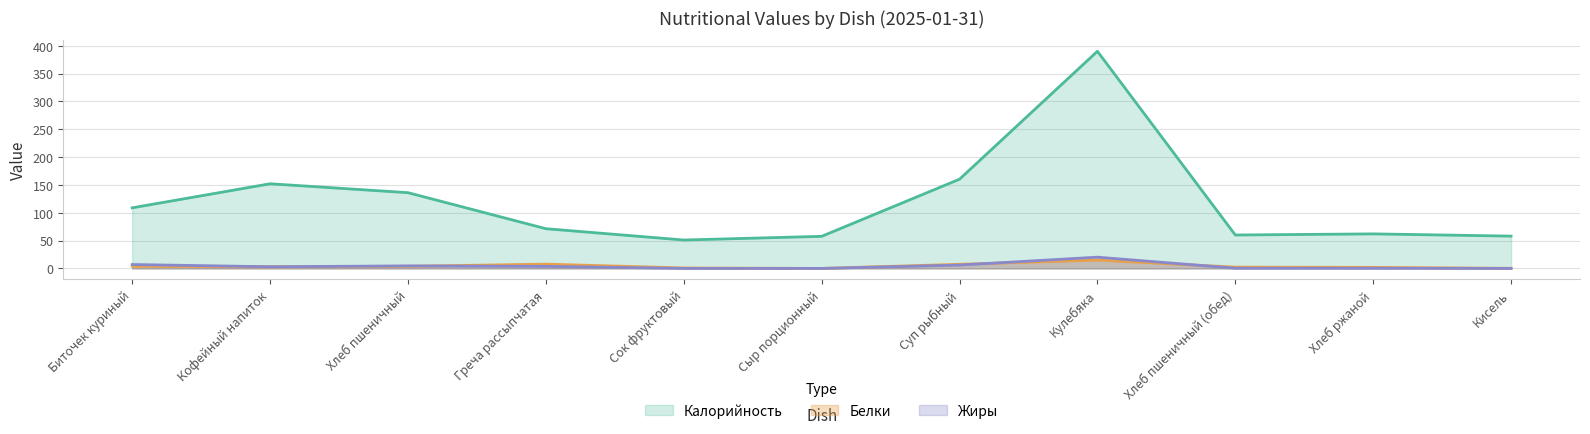

Which series ends up on top after the final intersection of Белки and Жиры?

Белки